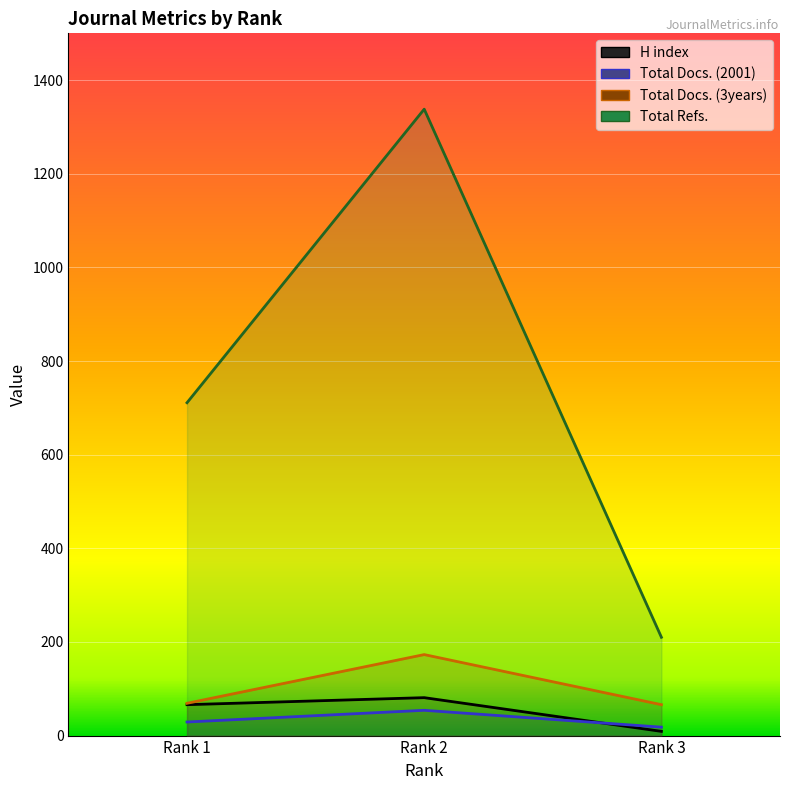

How many distinct data groups are displayed?

4